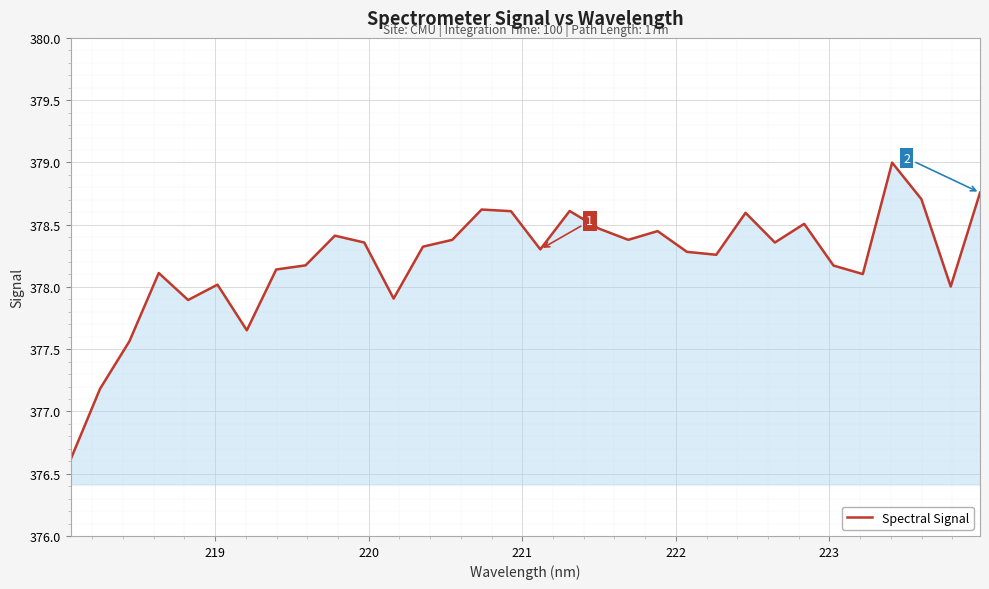

What is the smallest value displayed?

376.6